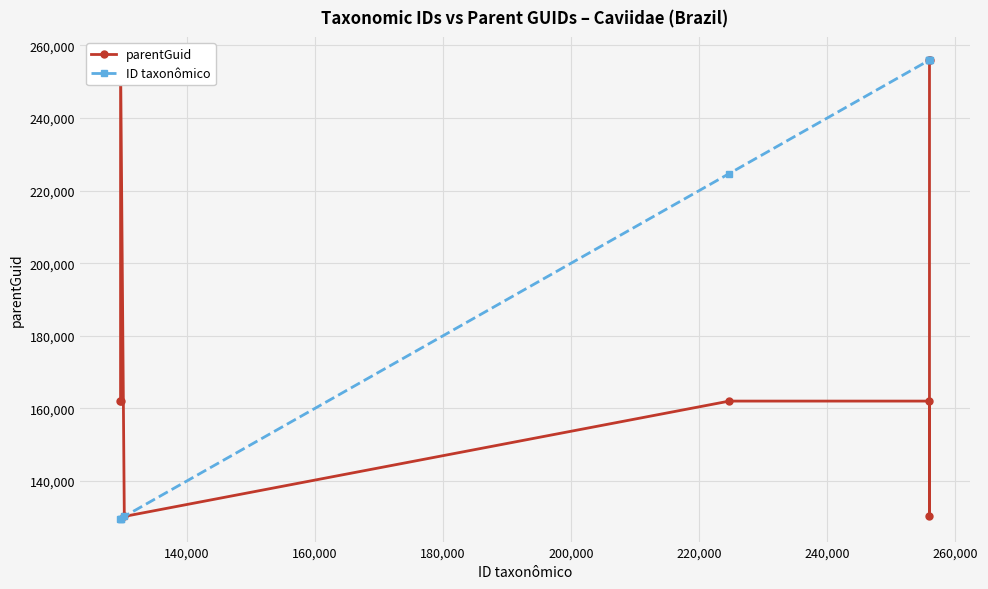

Is this an area chart (filled region under the line)?

No